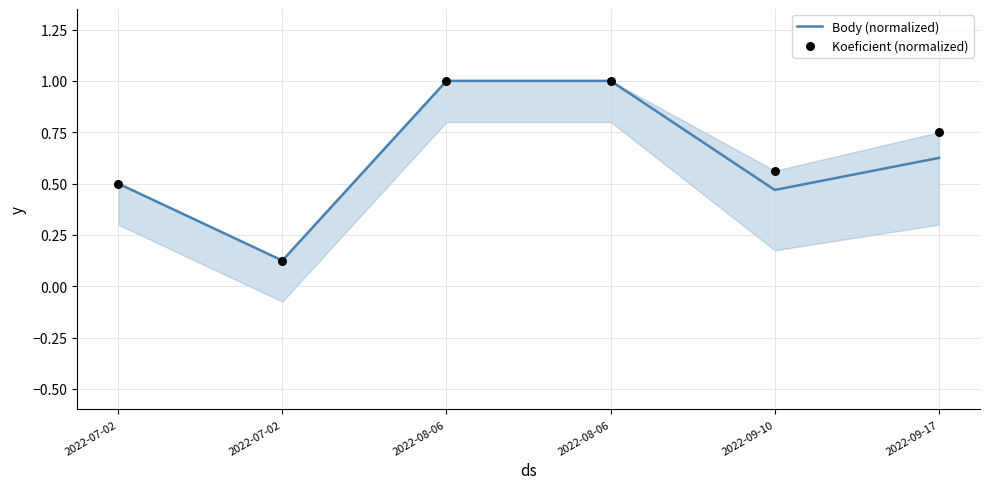

Which series has the widest spread of Y values?

Body (normalized)